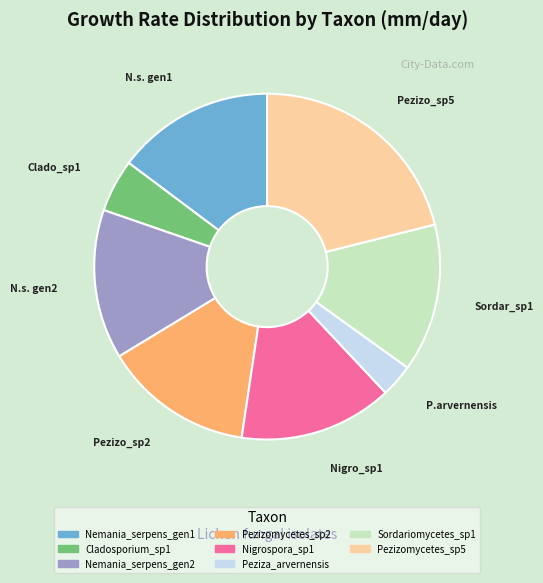

Is it true that Cladosporium_sp1 is 5% of the pie?

True